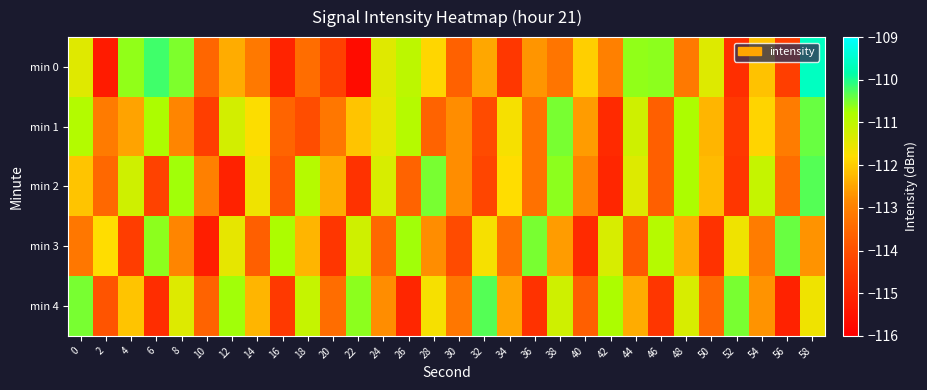

What is the difference between the highest and lowest values at 26?

4.3